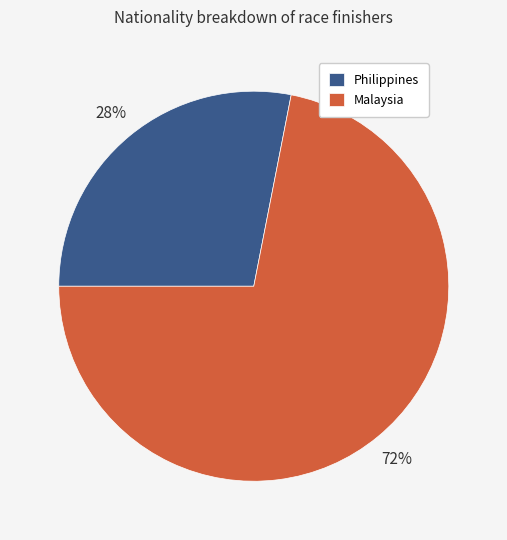

Is the sum of Malaysia and Philippines greater than half?

Yes